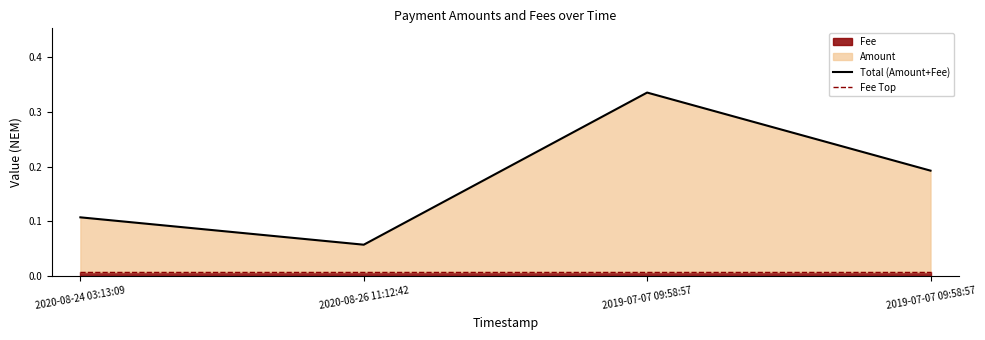

What is the average value of the Total (Amount+Fee) series?

0.2